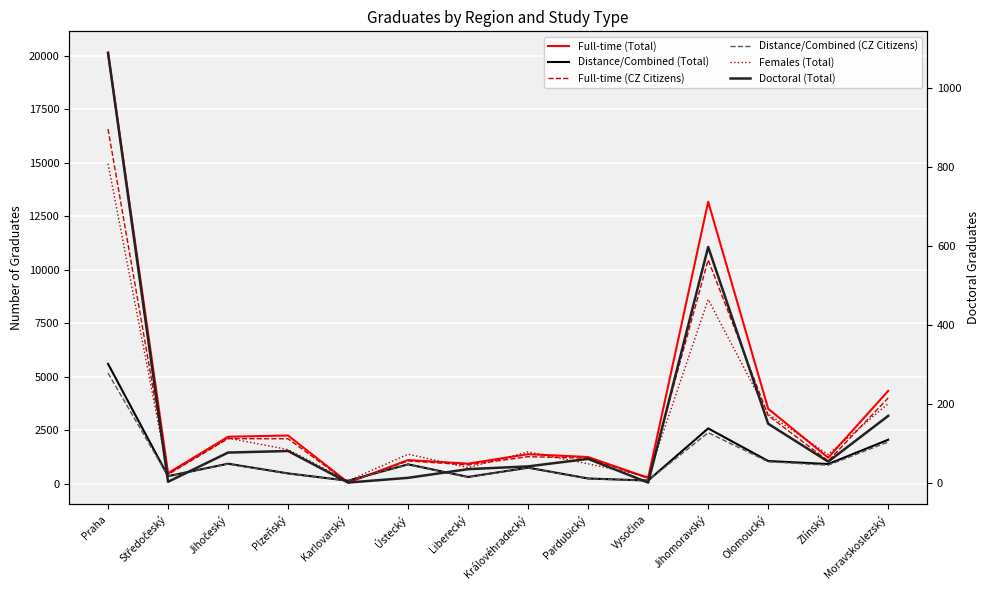

How many categories are shown in the chart?

14